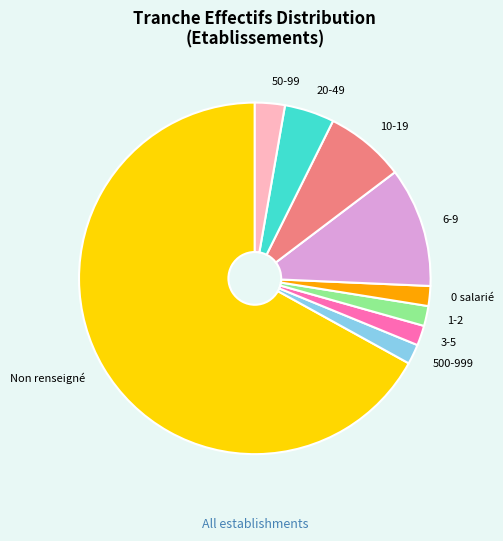

Which has a higher value, 1-2 or 10-19?

10-19